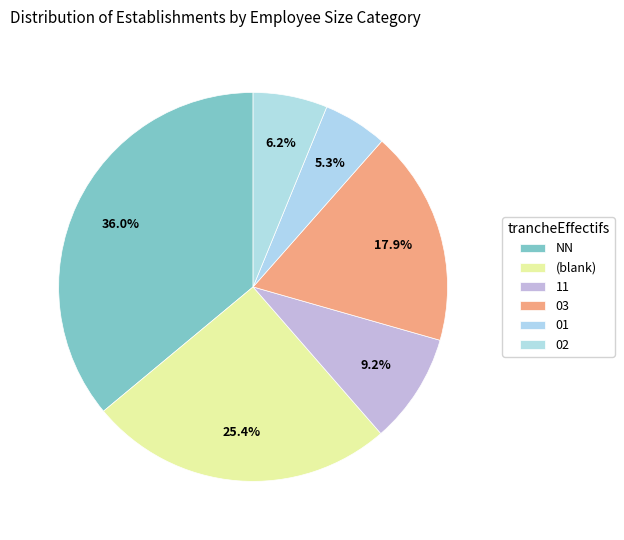

To the nearest percent, what percentage of the pie is NN?

36%